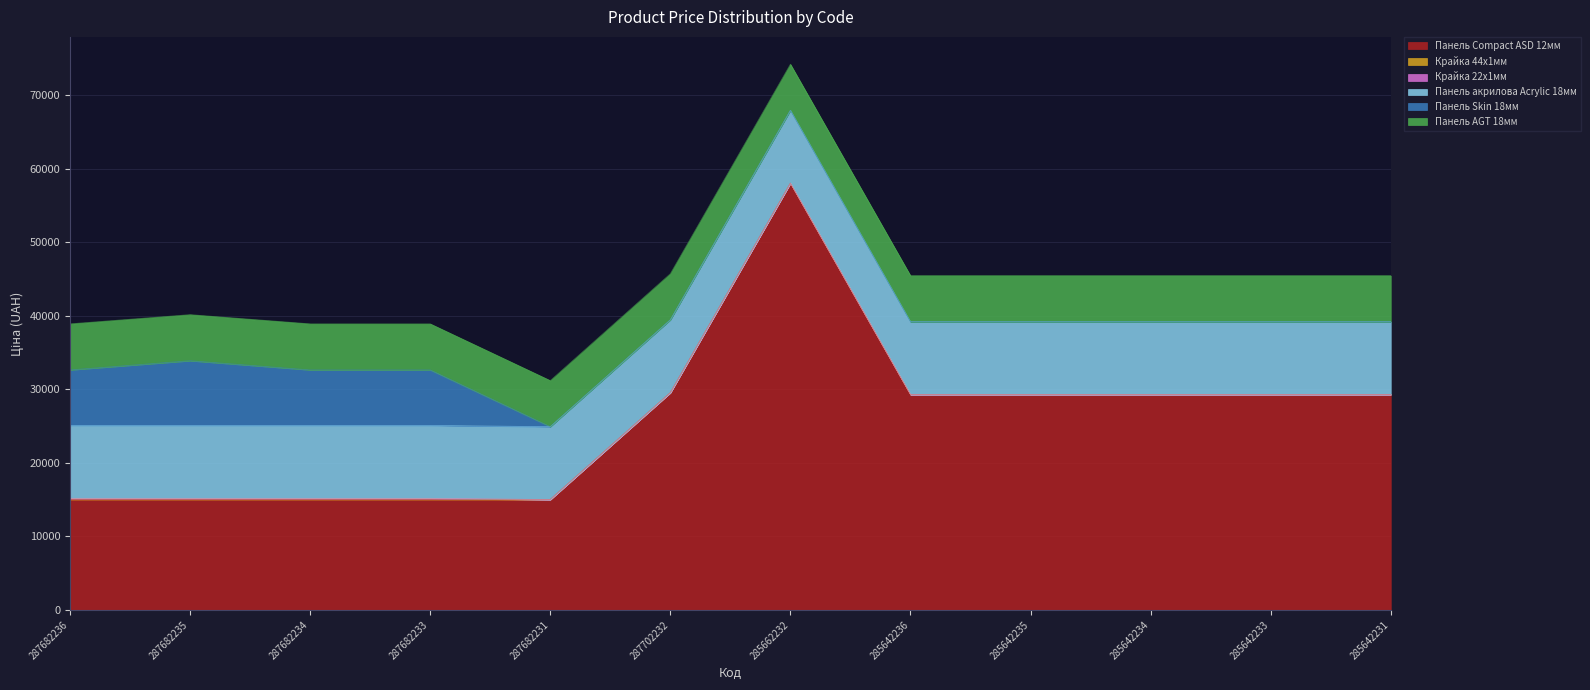

Which label corresponds to the smallest value in the chart?

287682231